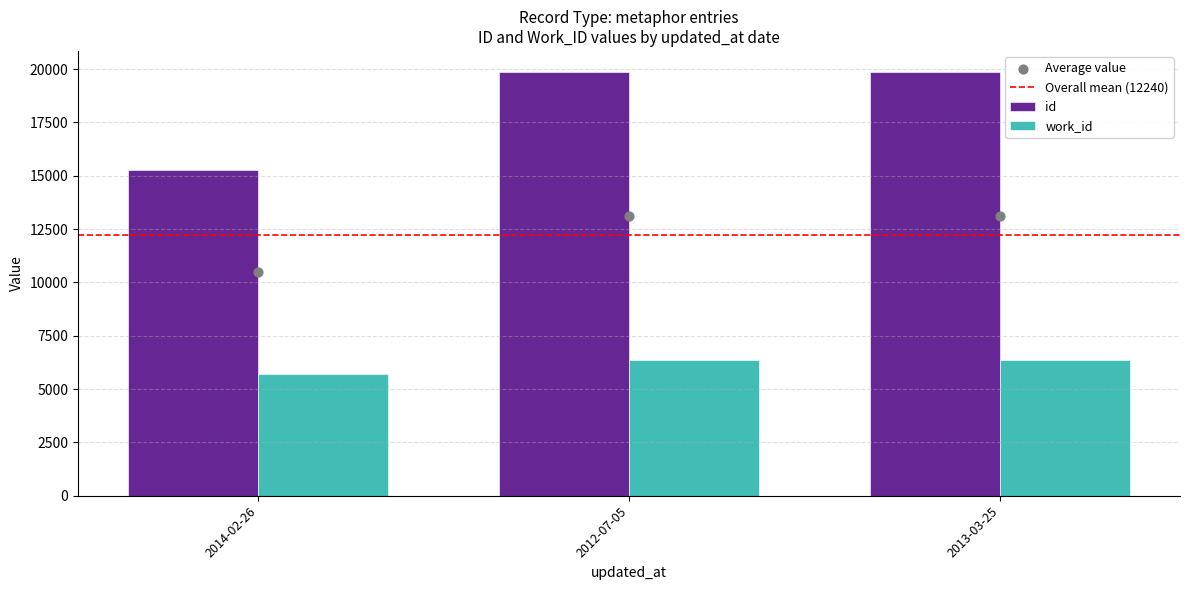

Which series reaches the minimum Y coordinate?

work_id